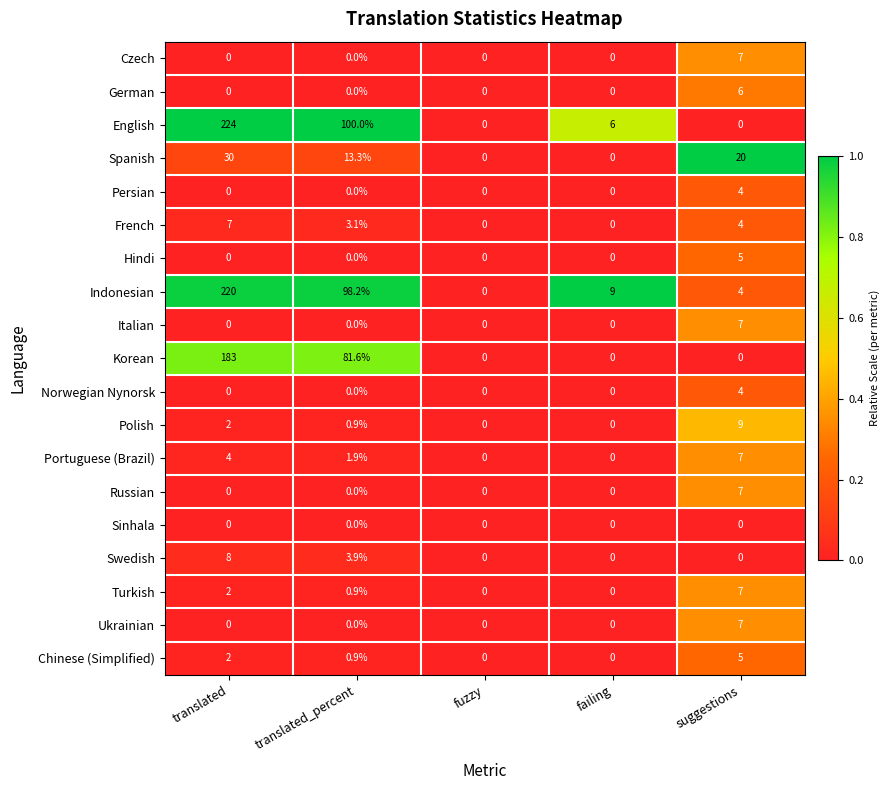

Which series has the largest total across all categories?

Indonesian